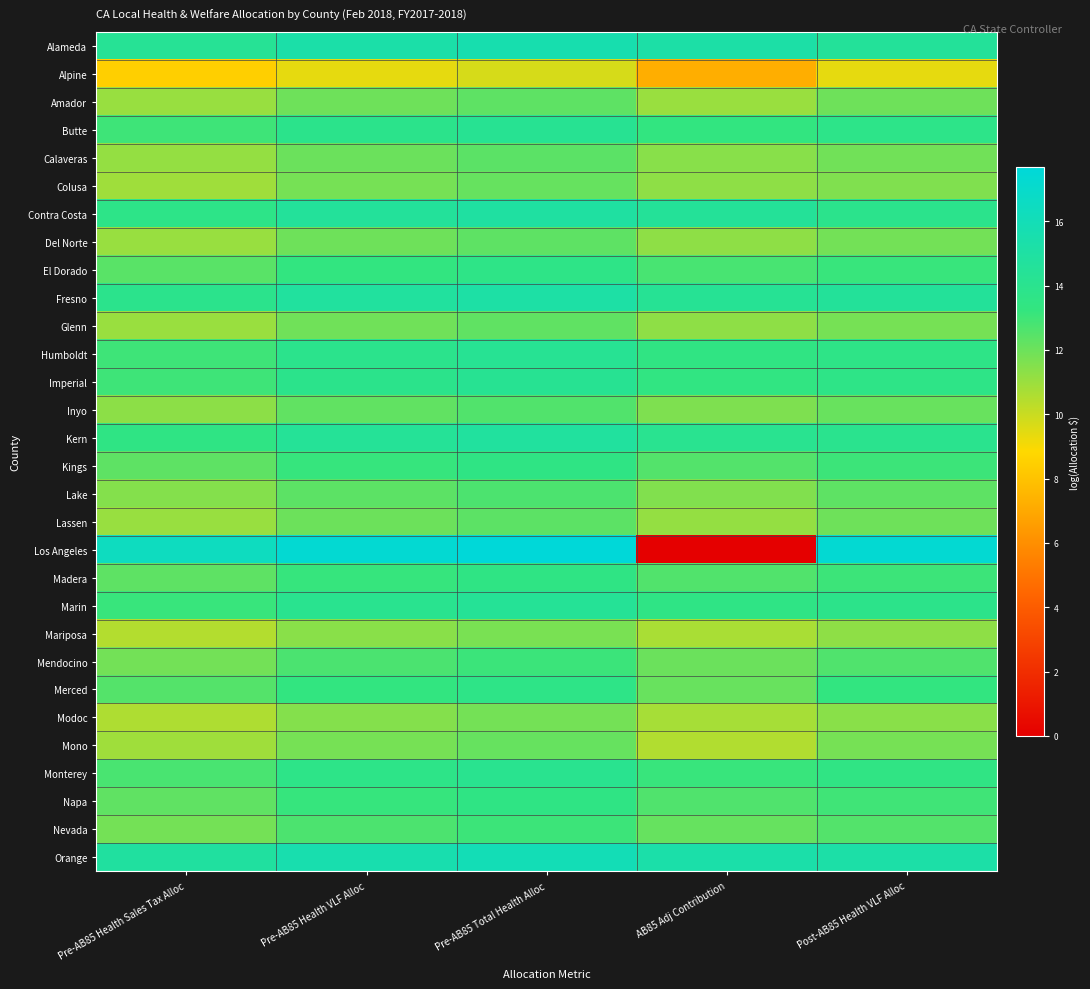

List the series in order of their peak value, lowest first.

Alpine, Mariposa, Modoc, Mono, Colusa, Glenn, Del Norte, Amador, Lassen, Calaveras, Inyo, Lake, Nevada, Mendocino, Napa, Madera, Kings, El Dorado, Merced, Monterey, Butte, Imperial, Humboldt, Marin, Kern, Contra Costa, Fresno, Alameda, Orange, Los Angeles